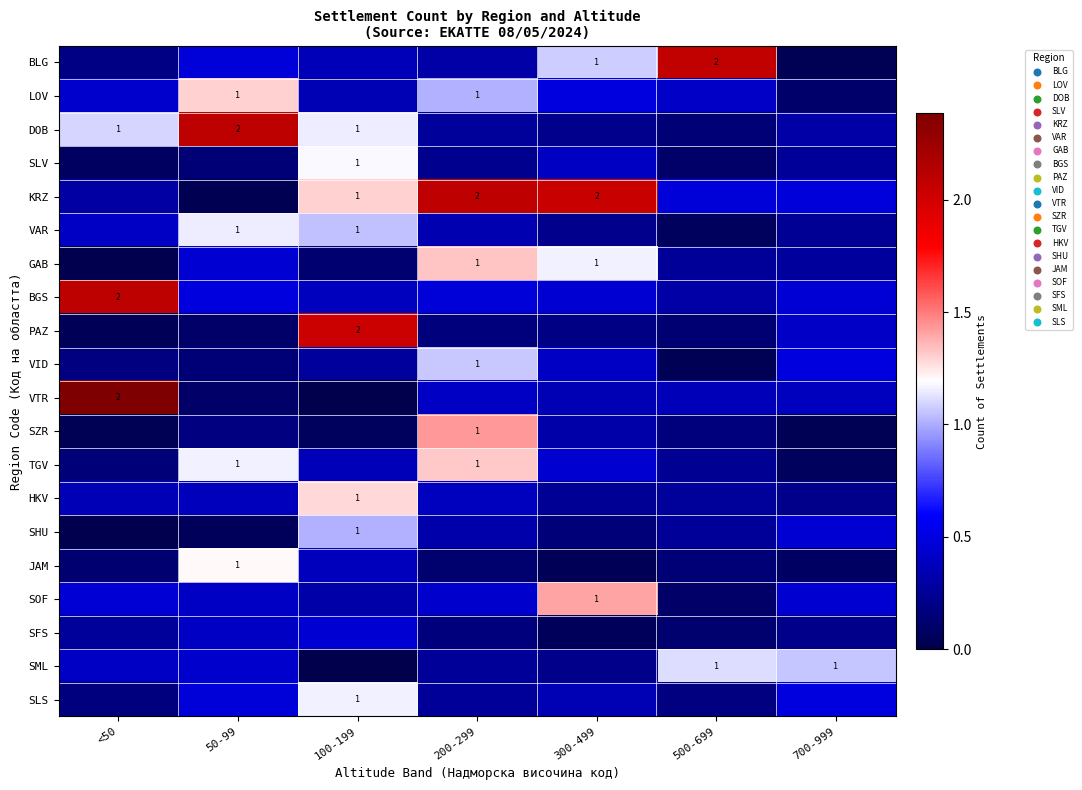

List the series in order of their peak value, lowest first.

SFS, SHU, VID, SML, VAR, SLS, SLV, JAM, HKV, LOV, TGV, GAB, SOF, SZR, PAZ, BLG, KRZ, DOB, BGS, VTR